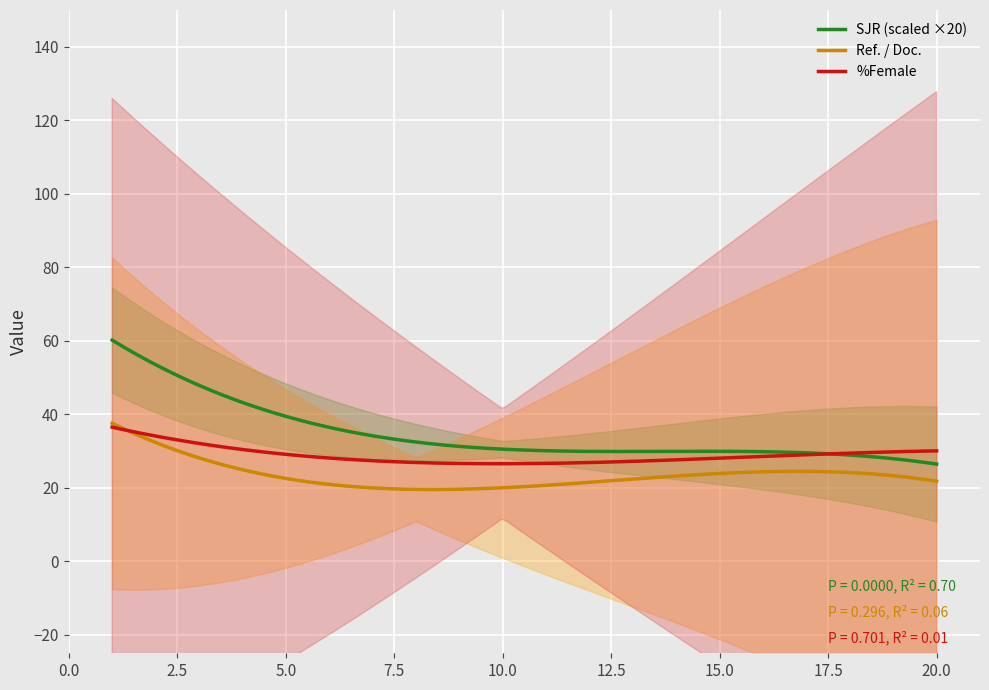

What is the value of the Ref. / Doc. point at the 12th from the left?

24.5